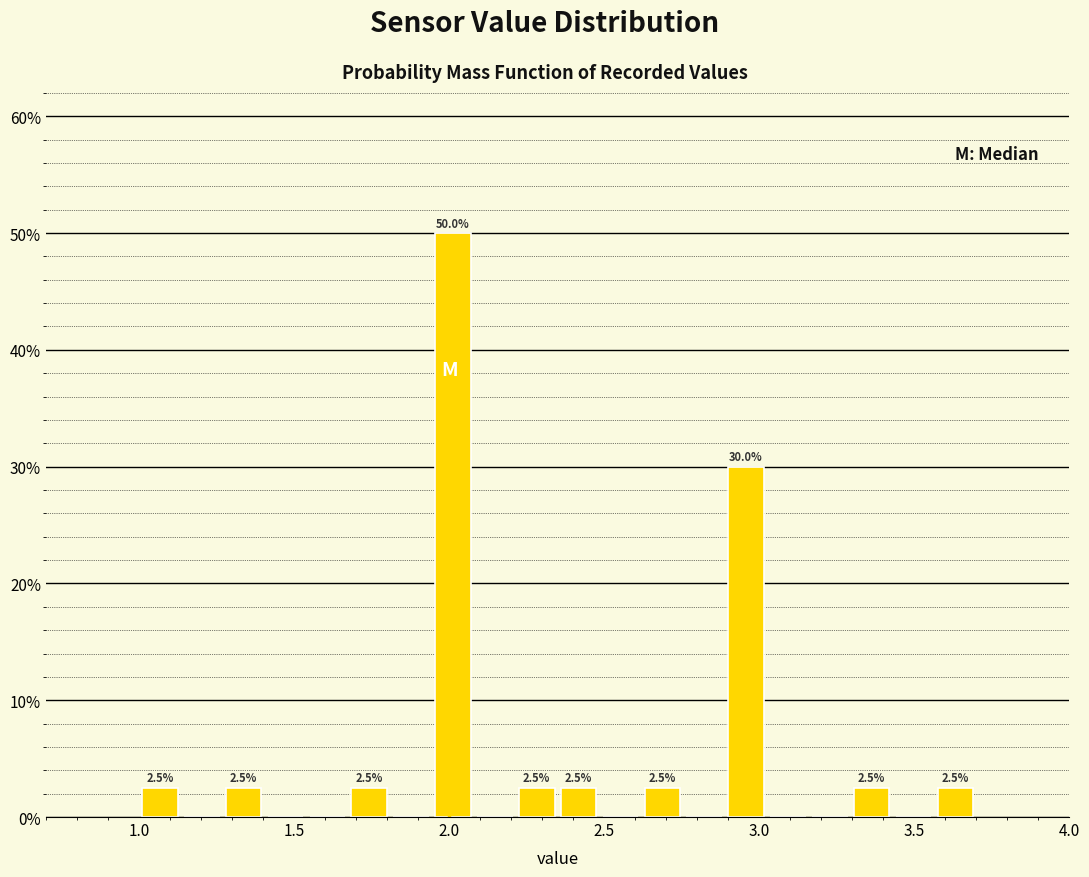

Read against the x-axis, roughly where is the centre of the tallest bar?

2.00